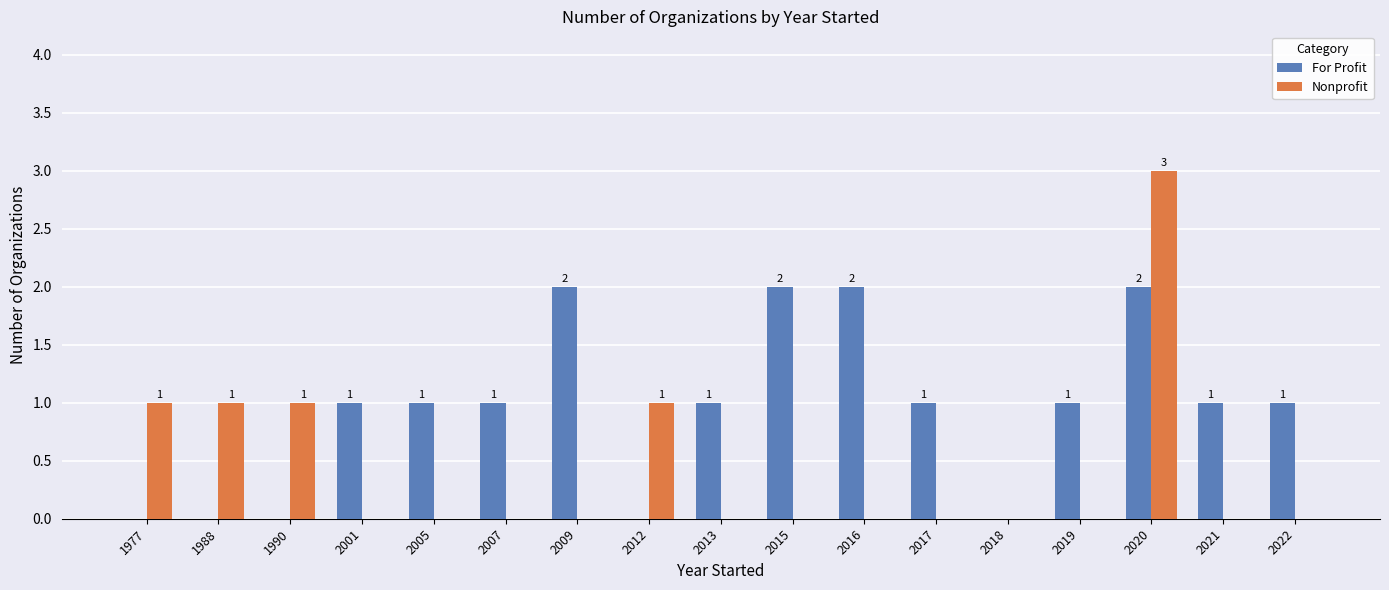

Reading right to left, transcribe all the data shown in this chart.

For Profit: 2022=1	2021=1	2020=2	2019=1	2018=0	2017=1	2016=2	2015=2	2013=1	2012=0	2009=2	2007=1	2005=1	2001=1	1990=0	1988=0	1977=0
Nonprofit: 2022=0	2021=0	2020=3	2019=0	2018=0	2017=0	2016=0	2015=0	2013=0	2012=1	2009=0	2007=0	2005=0	2001=0	1990=1	1988=1	1977=1